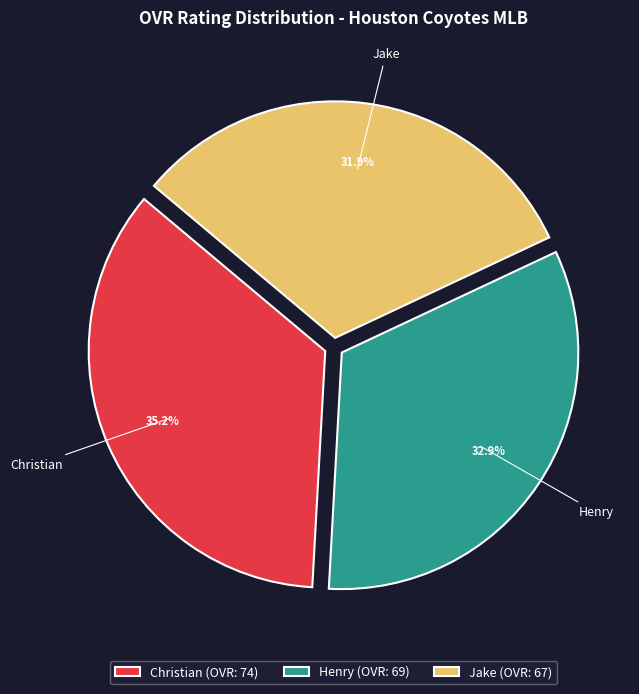

Which has a higher value, Henry (OVR: 69) or Christian (OVR: 74)?

Christian (OVR: 74)